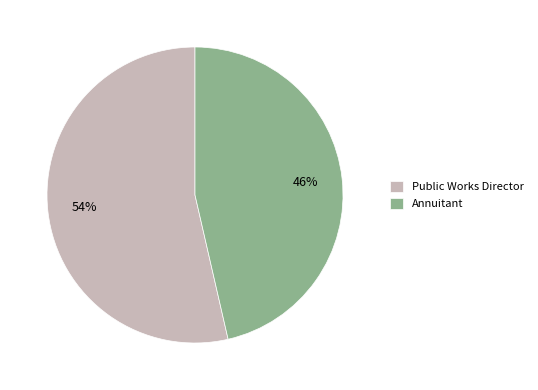

Which slice represents more than half of the pie?

Public Works Director